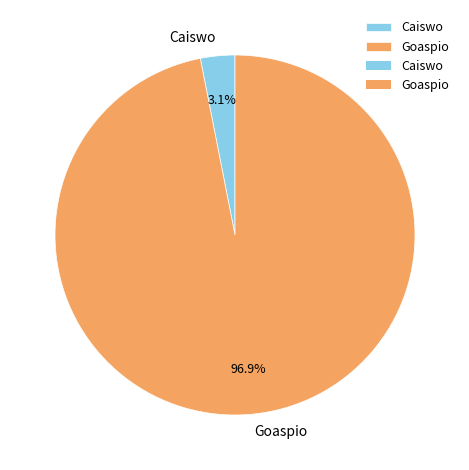

To the nearest percent, what percentage of the pie is Goaspio?

97%